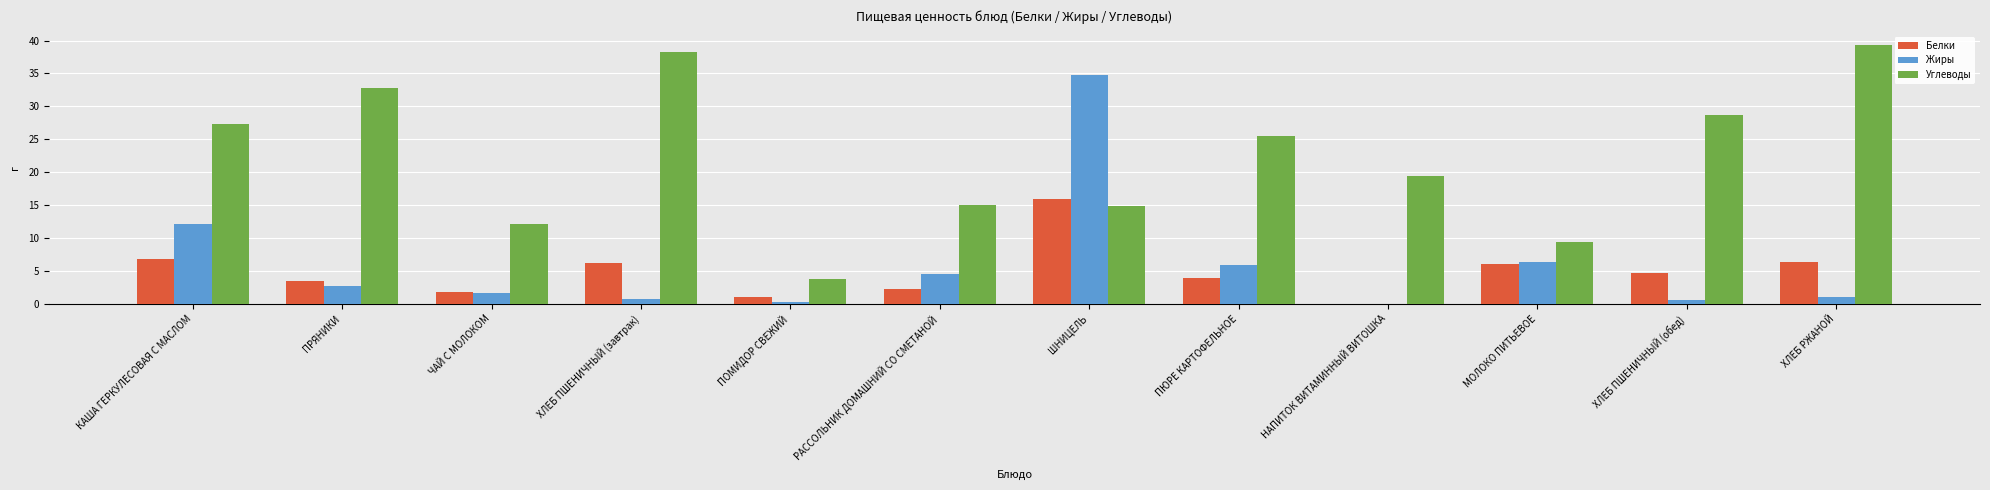

The value of Белки at ХЛЕБ РЖАНОЙ is 6.3. True or false?

True